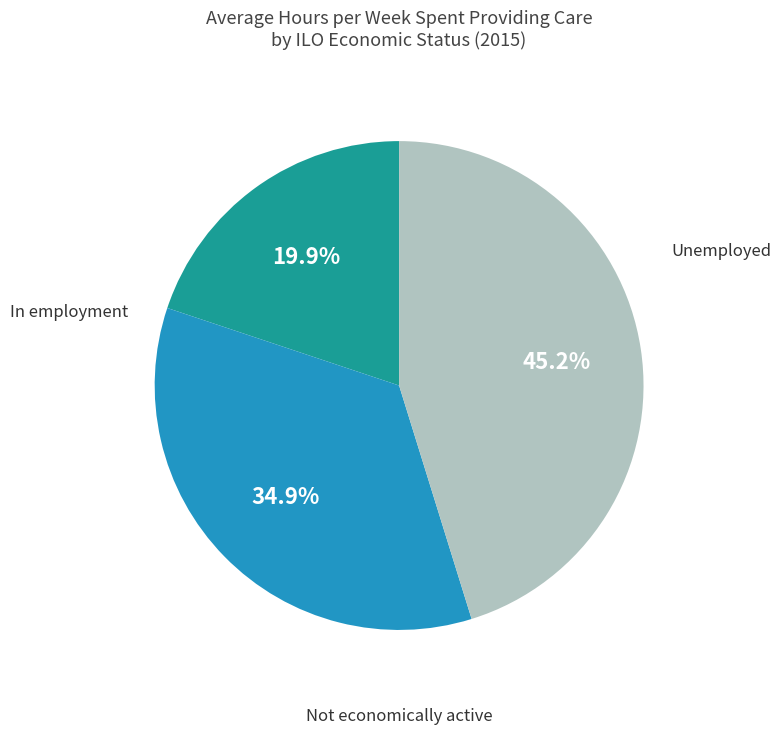

Does Unemployed represent more than half of the total?

No